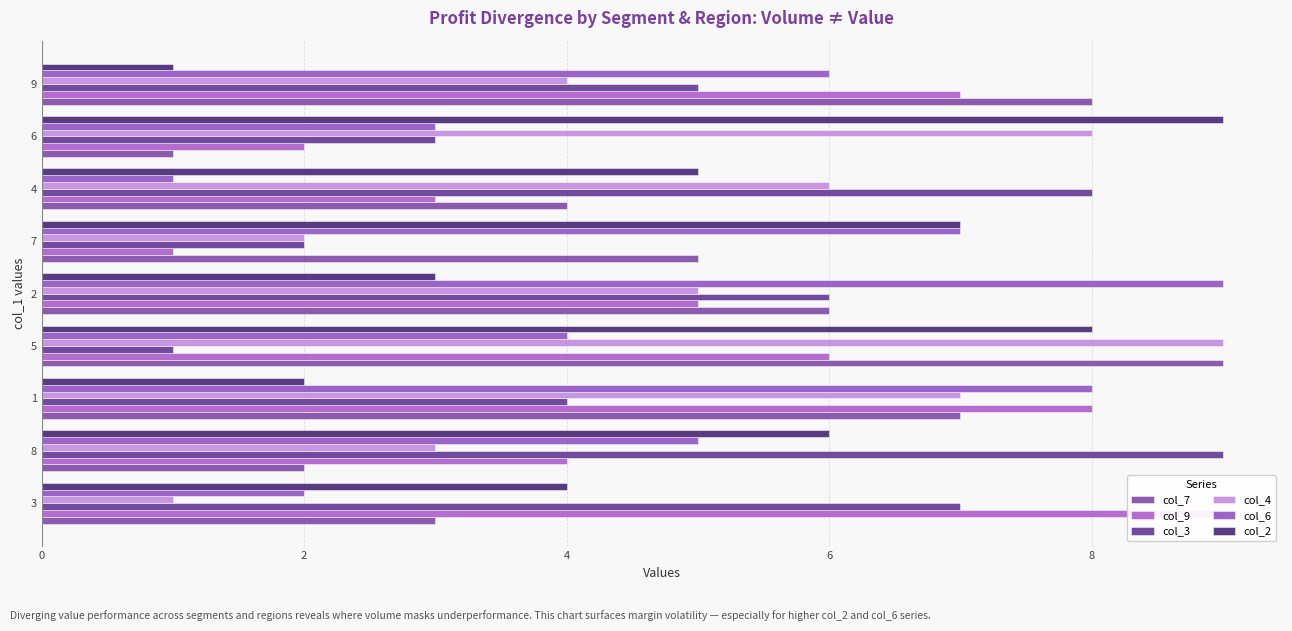

How many values in the col_7 series are below 5?

4